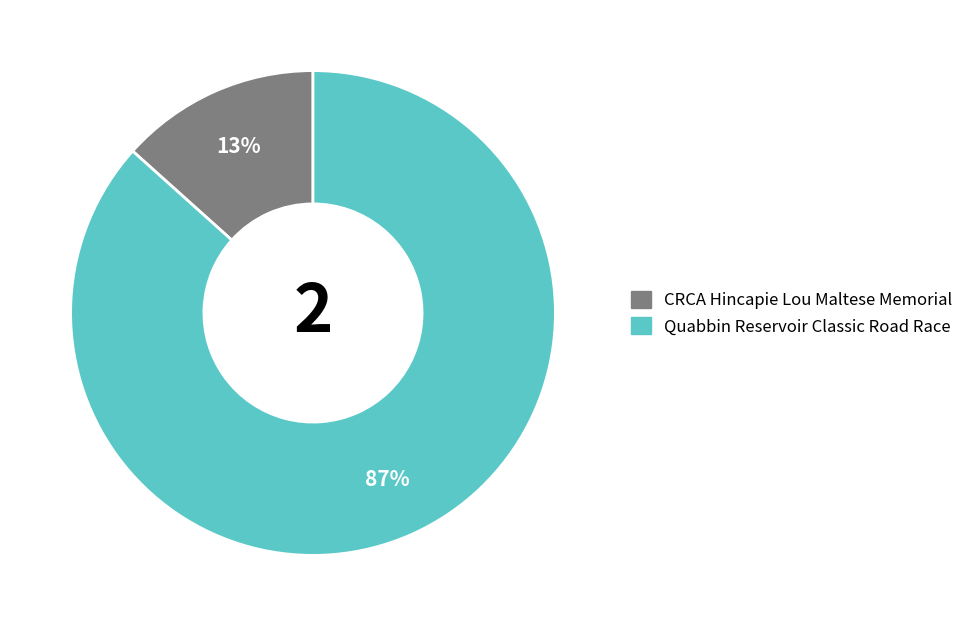

To the nearest percent, what is the average slice percentage?

50%